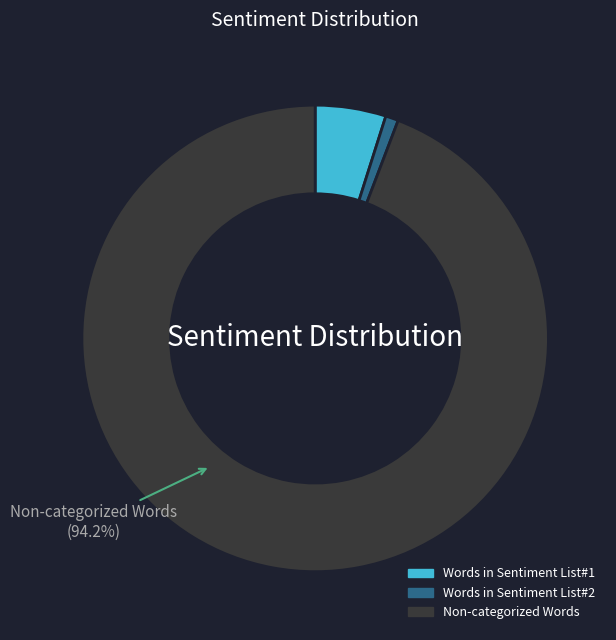

What percentage is NOT represented by Non-categorized Words?

5.8%